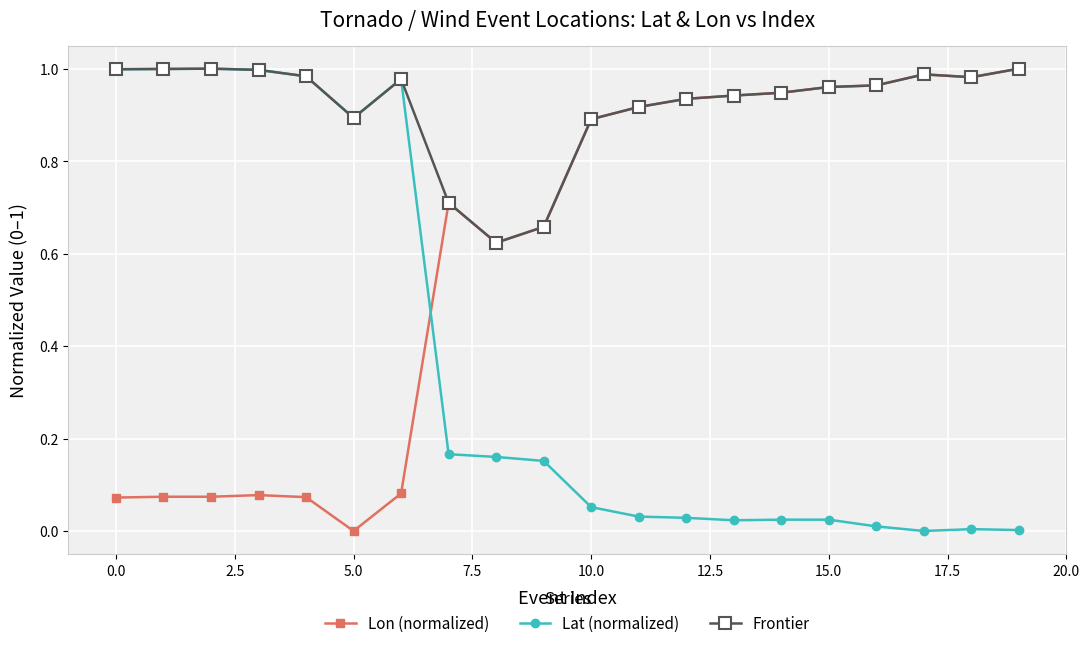

What is the sum of all Lat (normalized) values?

7.5